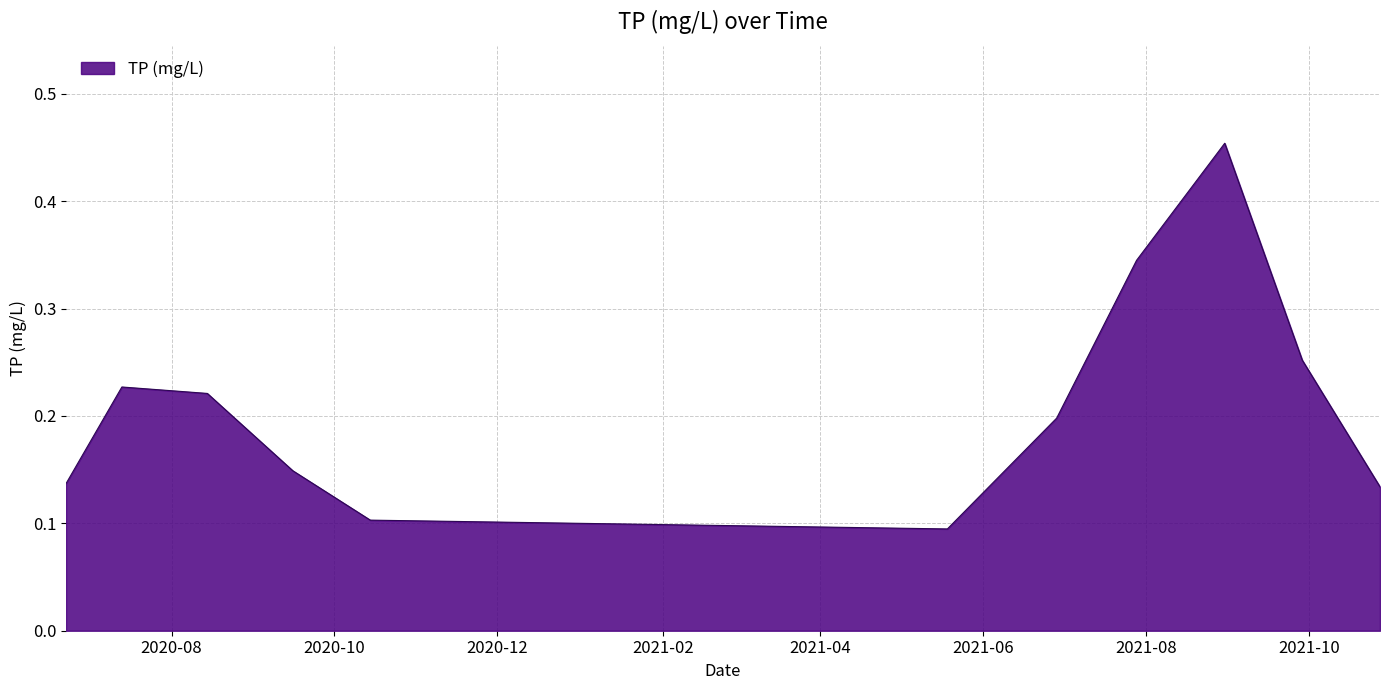

What is the difference between the maximum and minimum values?

0.4